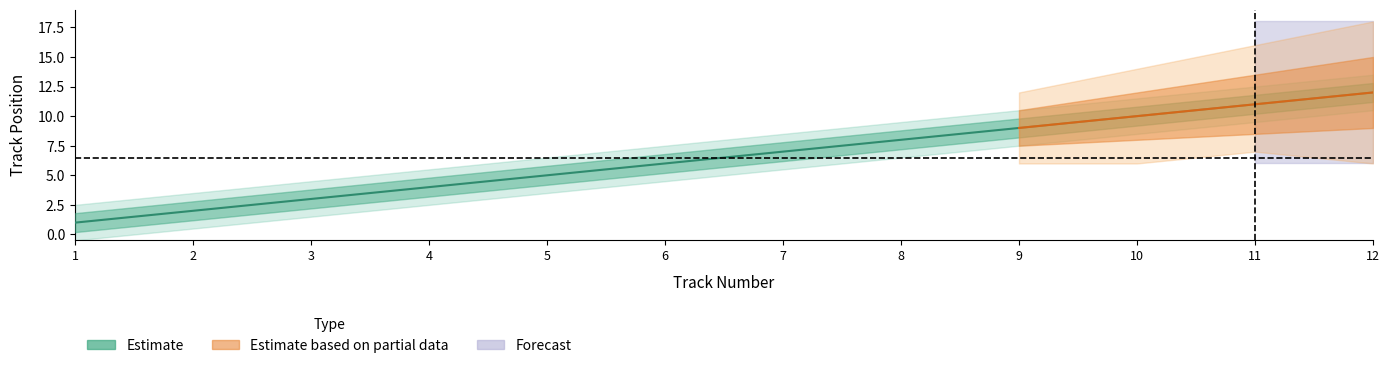

True or false: the data shows 15 at 11.

False